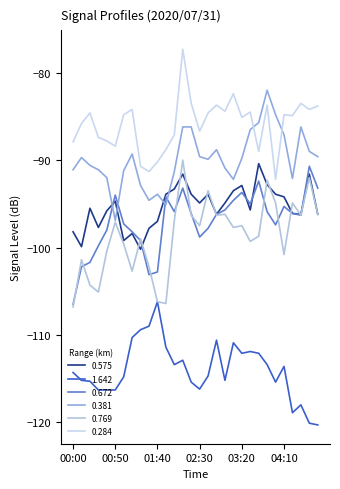

Which category has the lowest value in the 0.381 series?

00:50